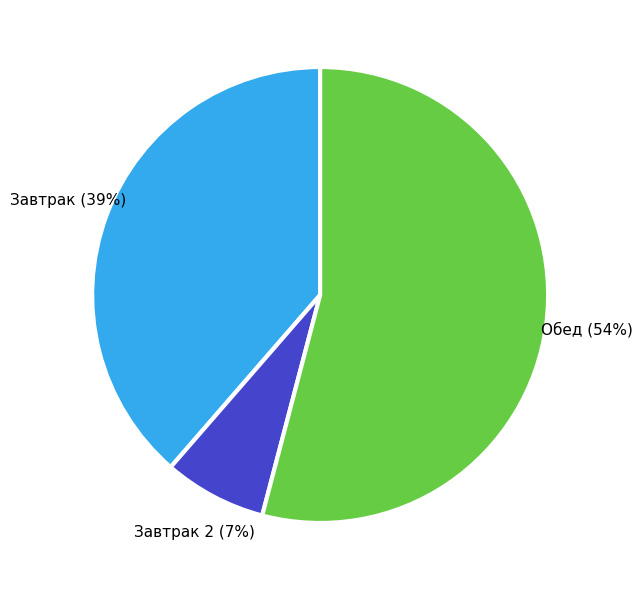

What is the smallest slice in the pie chart?

Завтрак 2